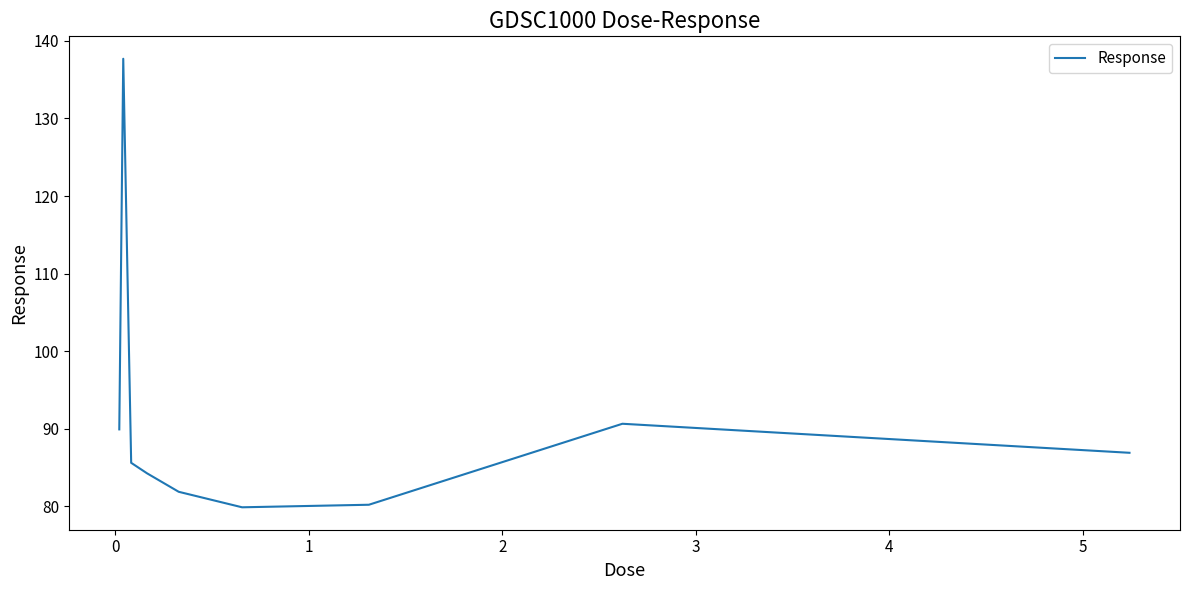

What is the difference between the maximum and minimum values?

57.8